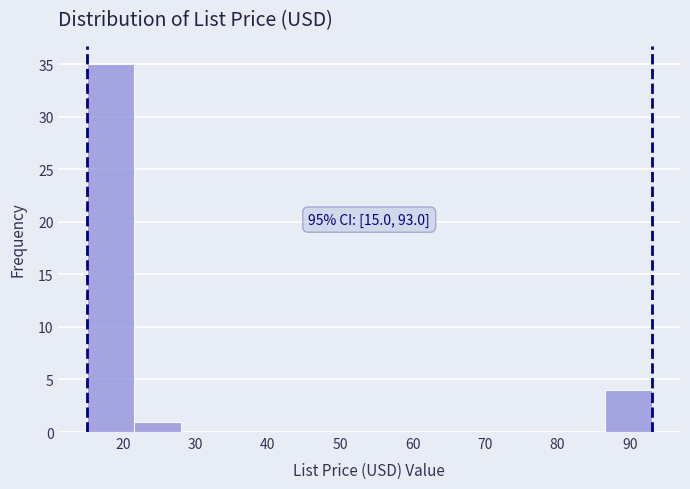

Over which range of the x-axis is the bar tallest?

15.0 to 21.5